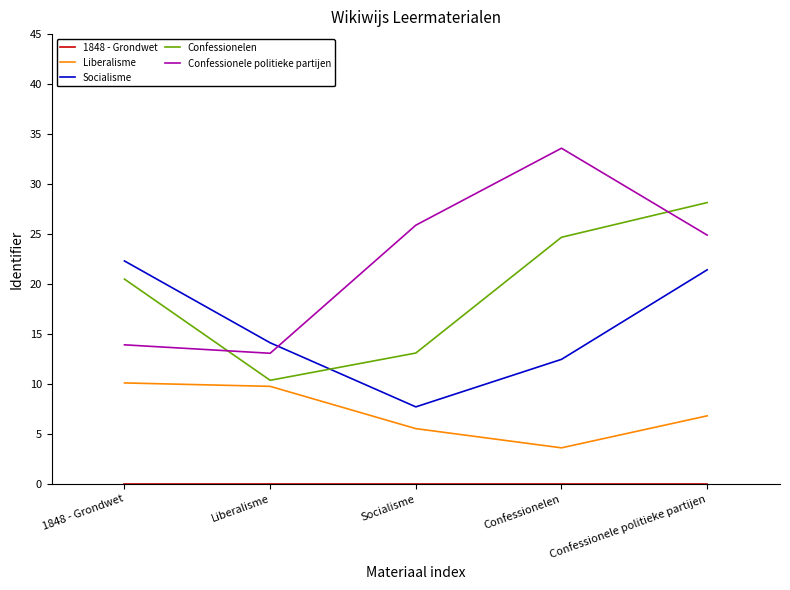

What position from the left is Confessionele politieke partijen?

5